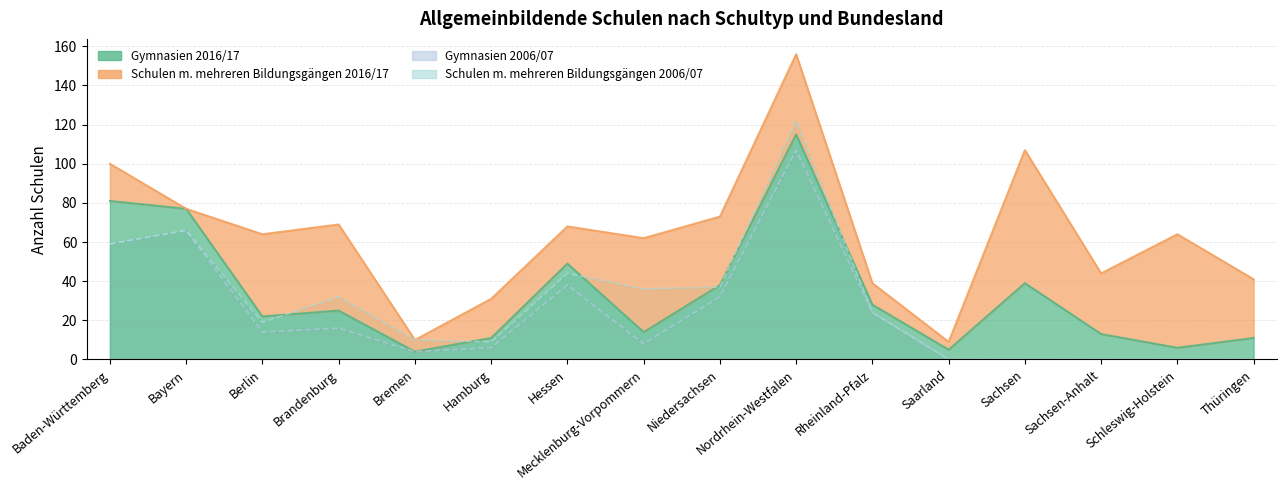

What is the difference between the maximum and minimum values in the Gymnasien 2016/17 series?

111